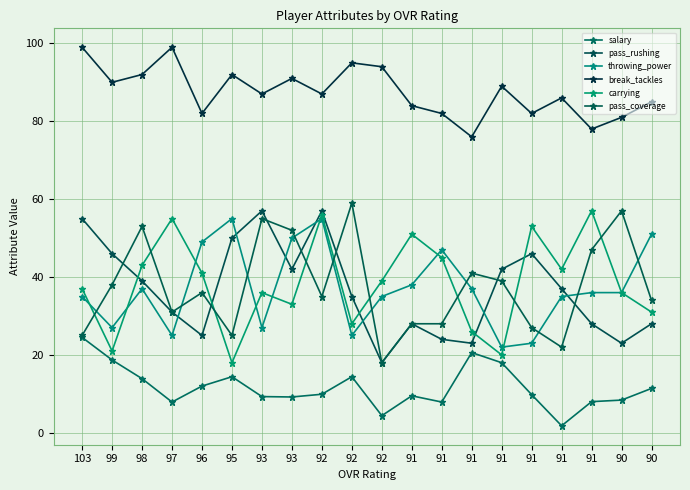

How many interior local peaks does the pass_coverage series have?

6